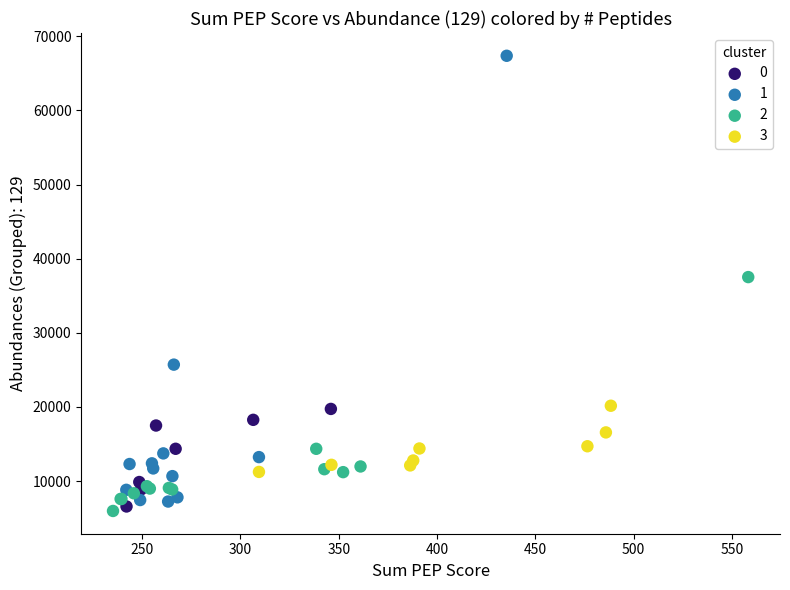

Which series contains the highest Y value?

1